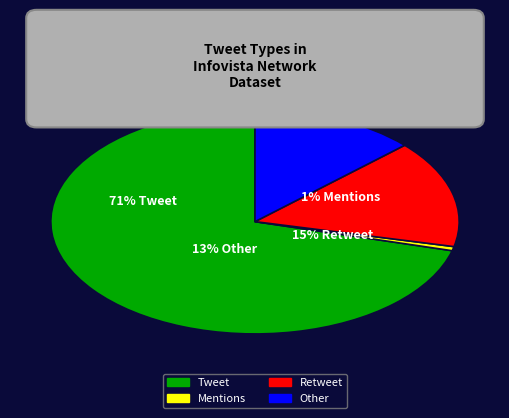

Rank the categories by value from highest to lowest.

Tweet, Retweet, Other, Mentions